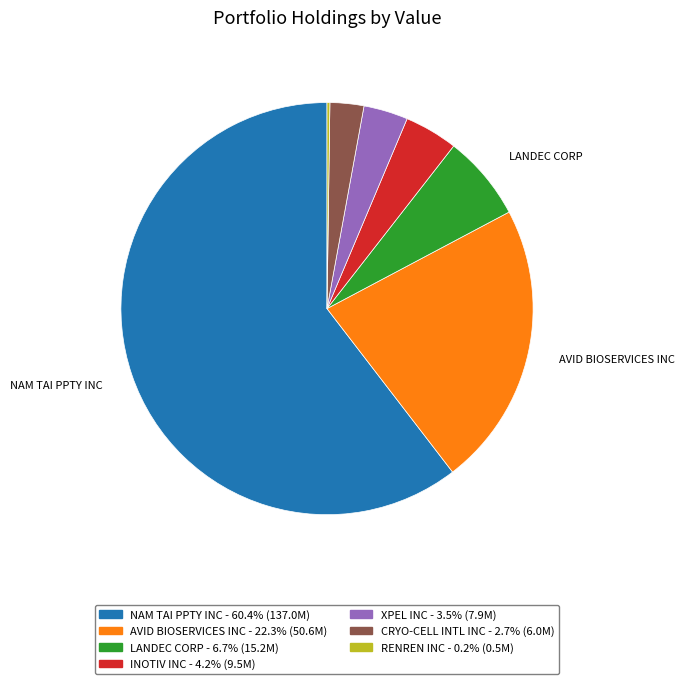

Is there any slice that represents more than half of the pie?

Yes